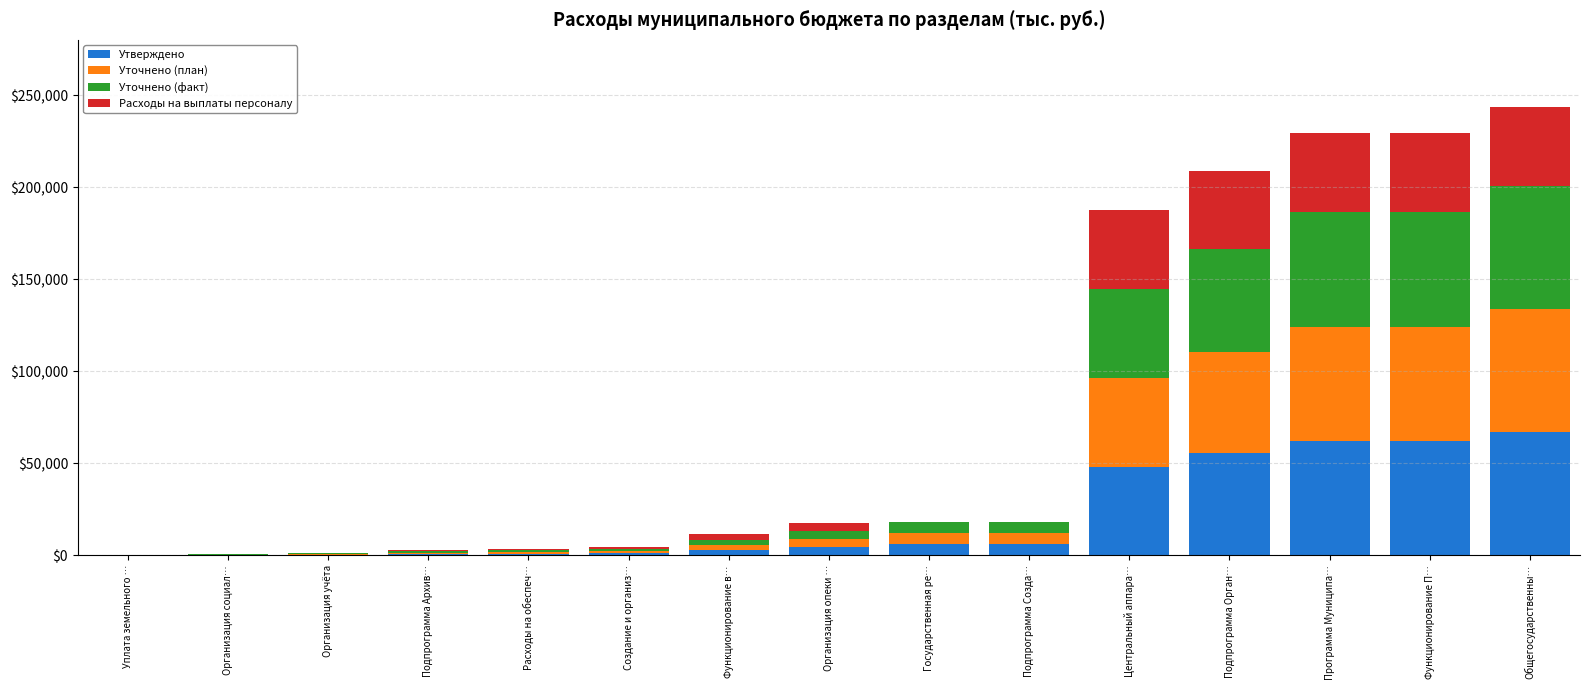

What is the sum of all Утверждено values?

317298.9